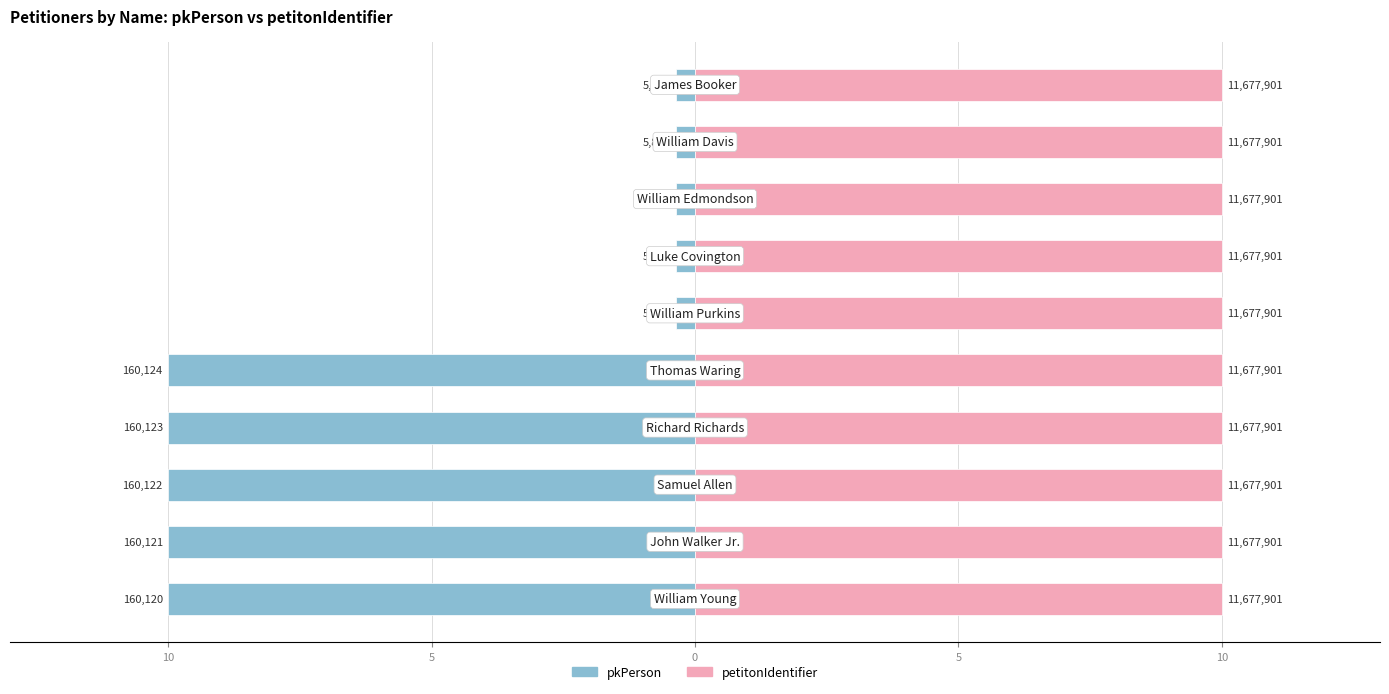

List the series in order of their overall mean, highest first.

petitonIdentifier, pkPerson